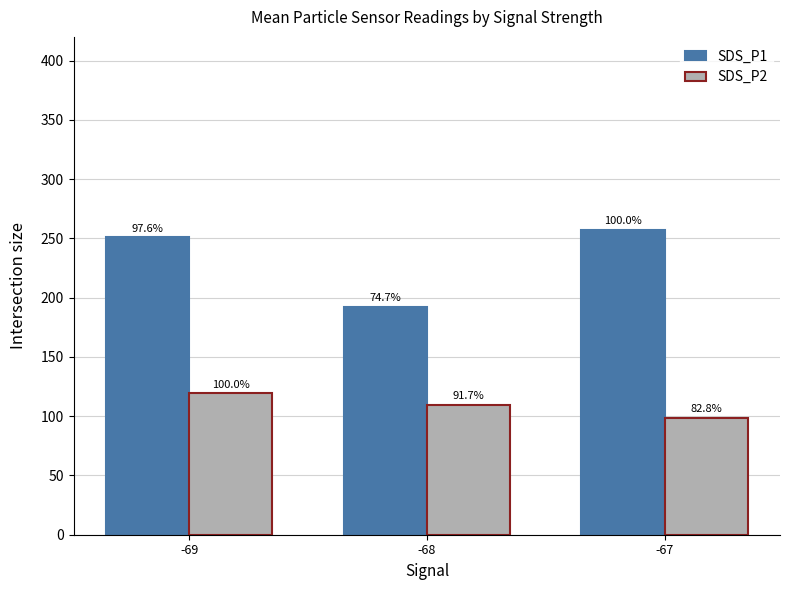

What is the lowest value of the SDS_P1 series?

192.2